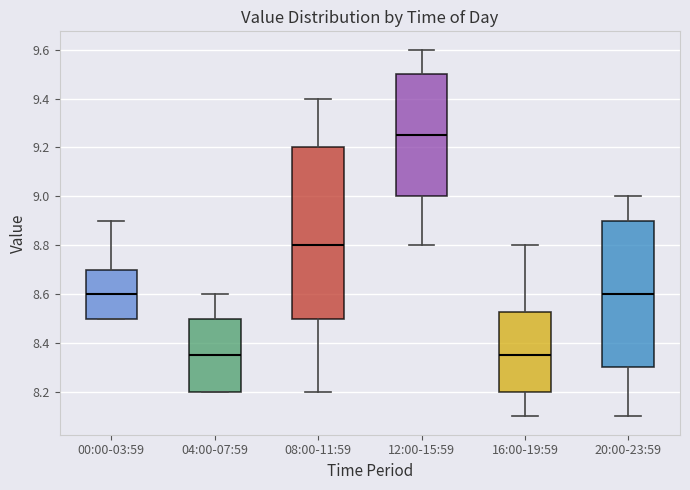

Reading left to right, read every box against the y-axis: the position of its median line, the range the box covers, and the ends of its whiskers. The values are not printed on the chart, so give them approximately, as read against the axis.

00:00-03:59: median 8.60, box 8.50 to 8.70, whiskers 8.50 to 8.90
04:00-07:59: median 8.36, box 8.20 to 8.50, whiskers 8.20 to 8.60
08:00-11:59: median 8.80, box 8.50 to 9.20, whiskers 8.20 to 9.40
12:00-15:59: median 9.26, box 9.00 to 9.50, whiskers 8.80 to 9.60
16:00-19:59: median 8.36, box 8.20 to 8.52, whiskers 8.10 to 8.80
20:00-23:59: median 8.60, box 8.30 to 8.90, whiskers 8.10 to 9.00